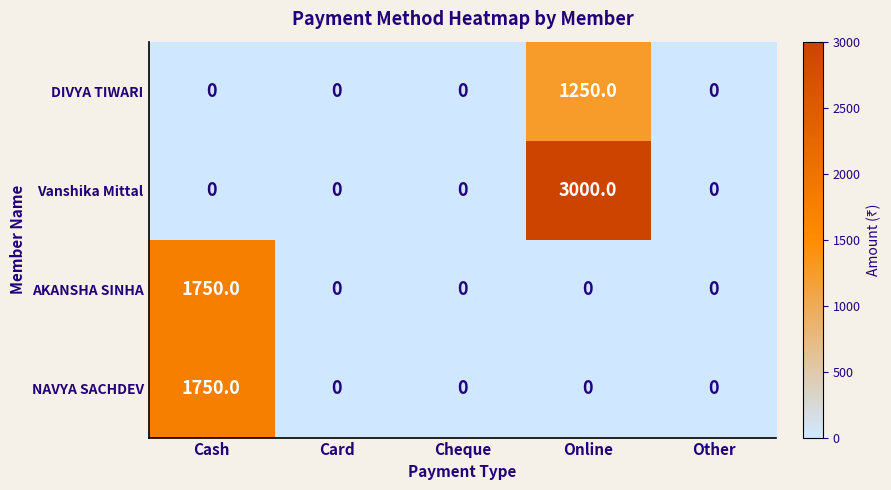

The value of NAVYA SACHDEV at Cash is 1750. True or false?

True